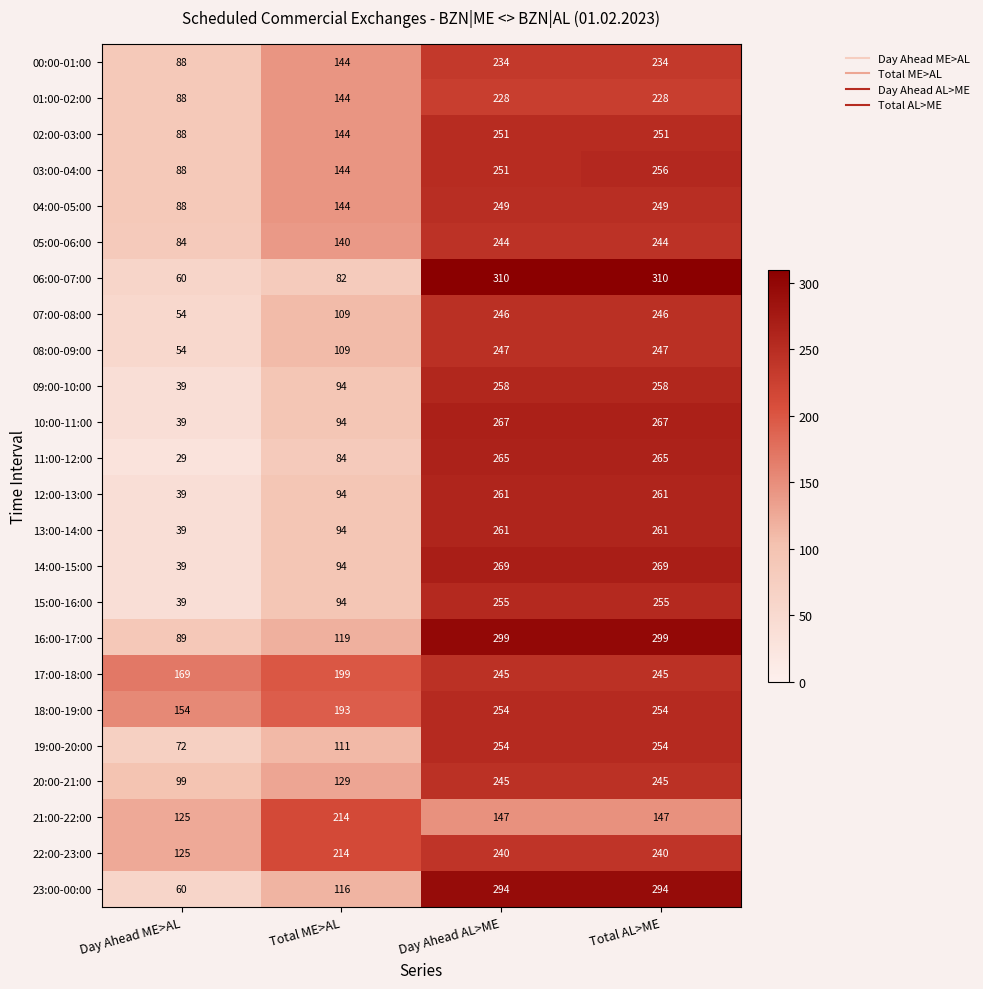

What is the spread (max minus min) of values at Total ME>AL?

132